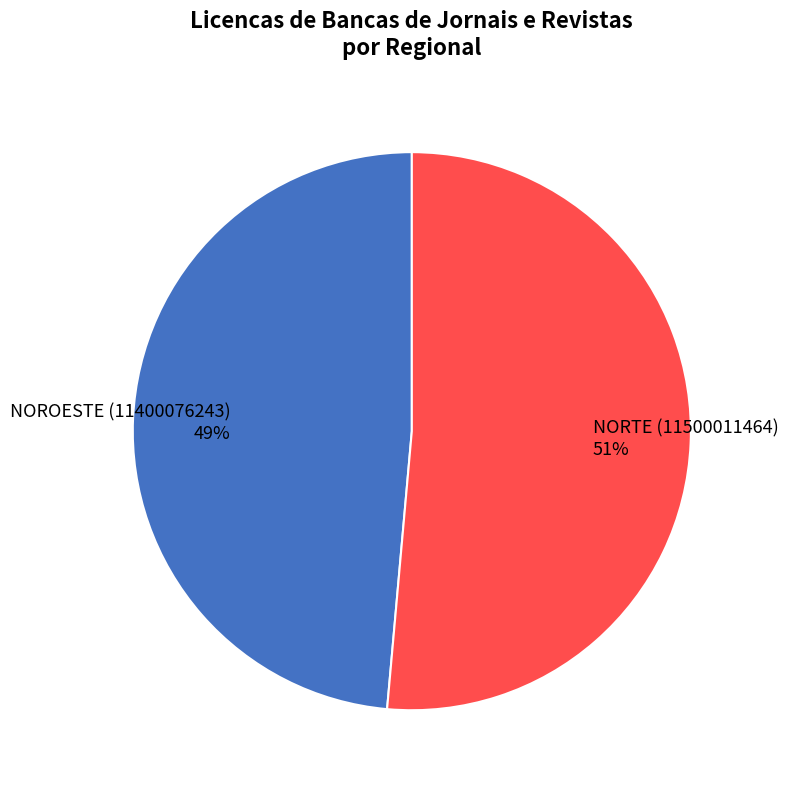

Combined, do NOROESTE (11400076243) and NORTE (11500011464) account for over 50%?

Yes